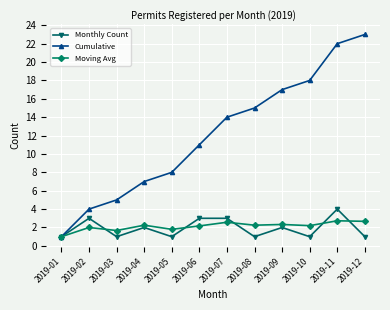

What are all the series names shown in the legend?

Monthly Count, Cumulative, Moving Avg